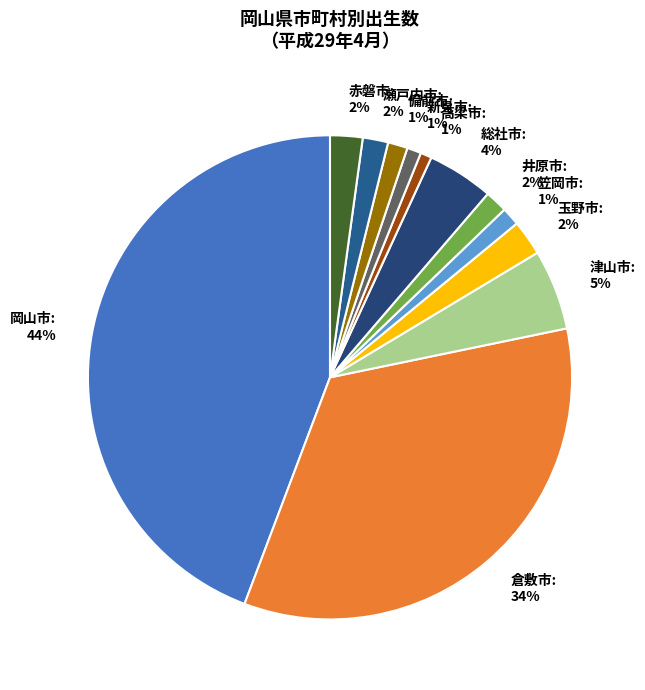

To the nearest percent, what is the difference between the 岡山市 and 総社市 slice percentages?

40%